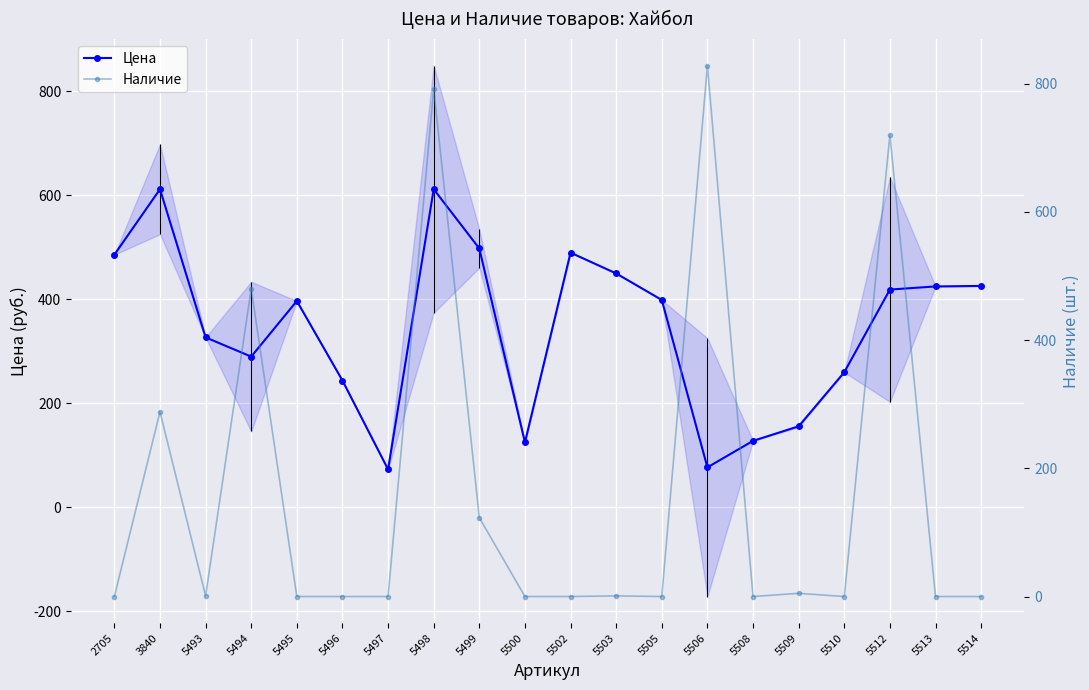

What are all the series names shown in the legend?

Цена, Наличие